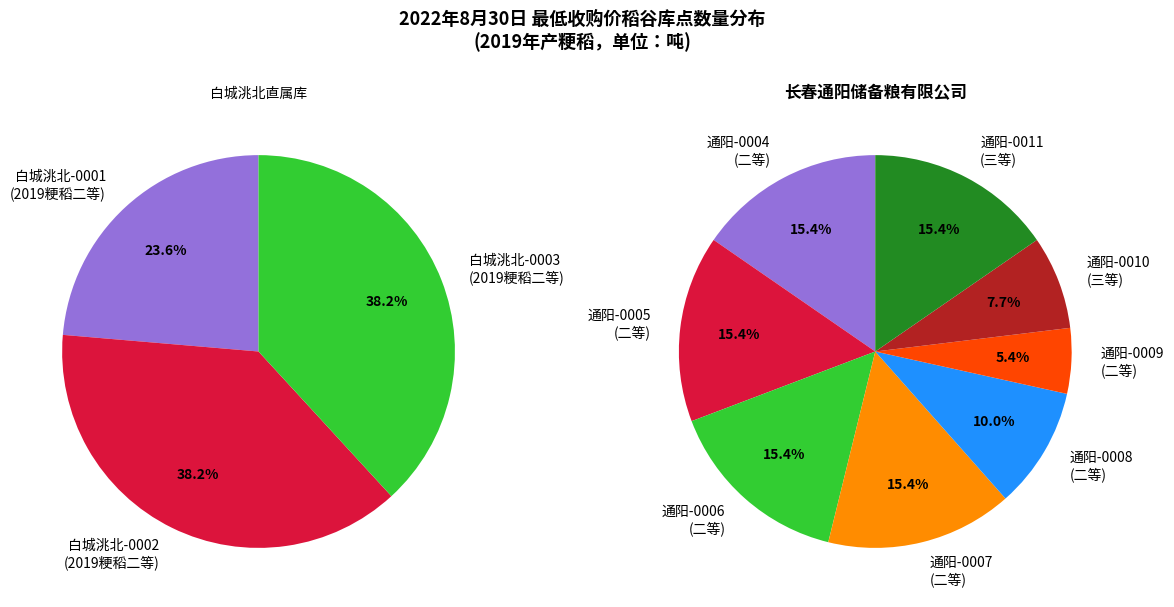

Approximately how many times larger is the value at 220830JLS2219ZJD0007 compared to 220830JLS2219ZJD0009?

2.9